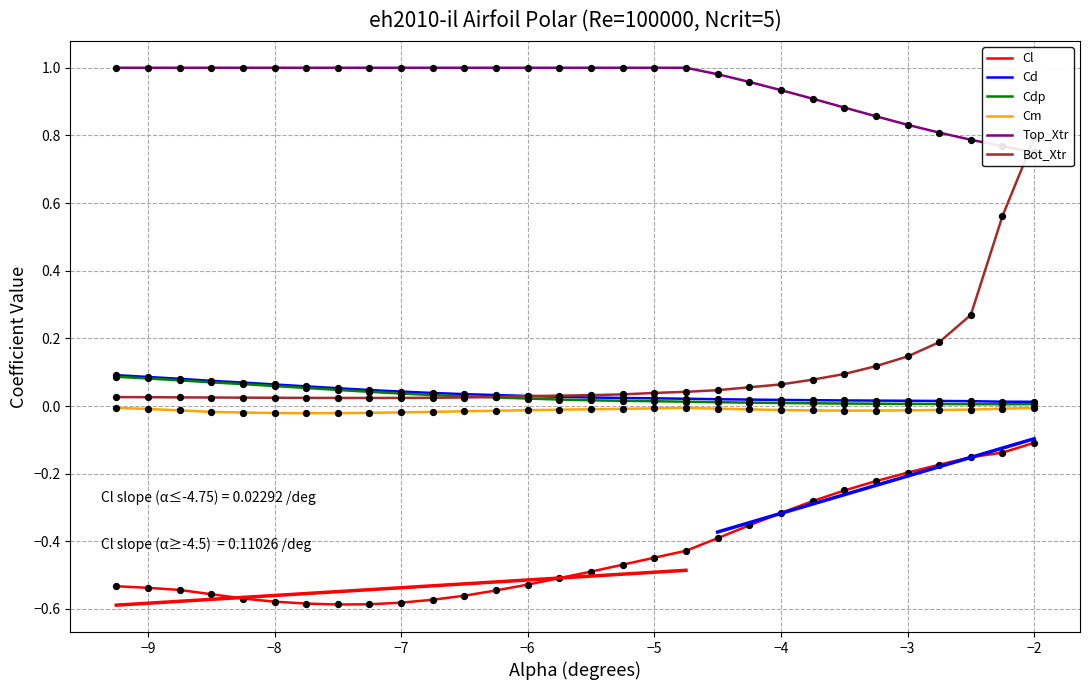

Which series has the largest Y range (max minus min)?

Bot_Xtr